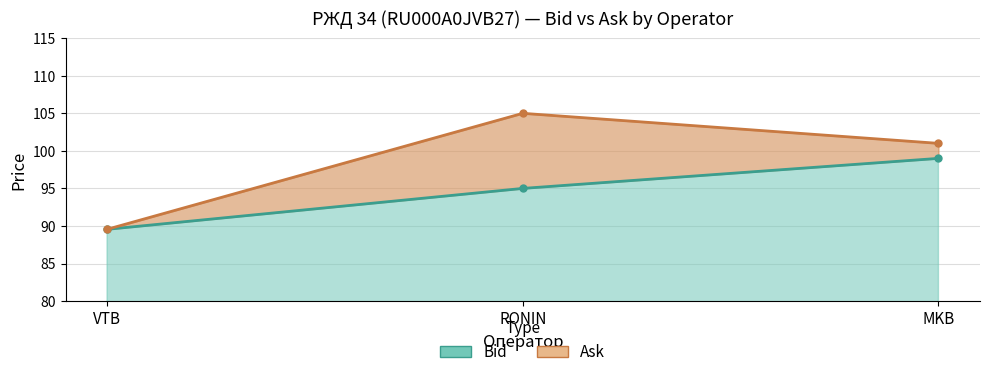

Read the Bid value at MKB.

99.0